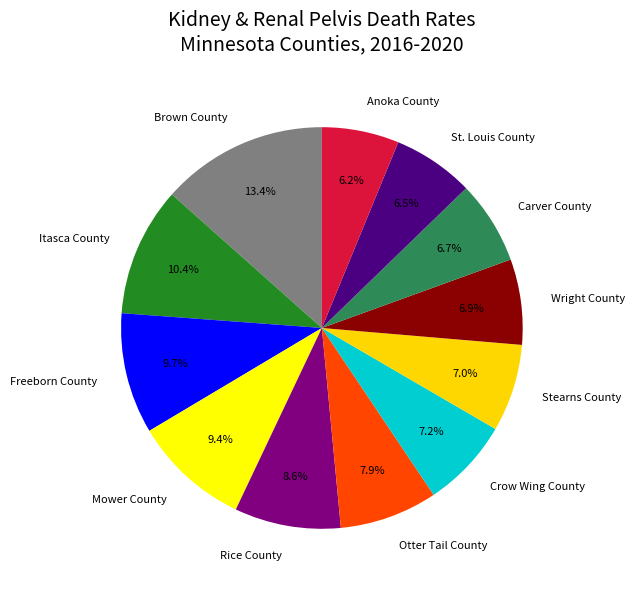

How many segments does this pie chart have?

12